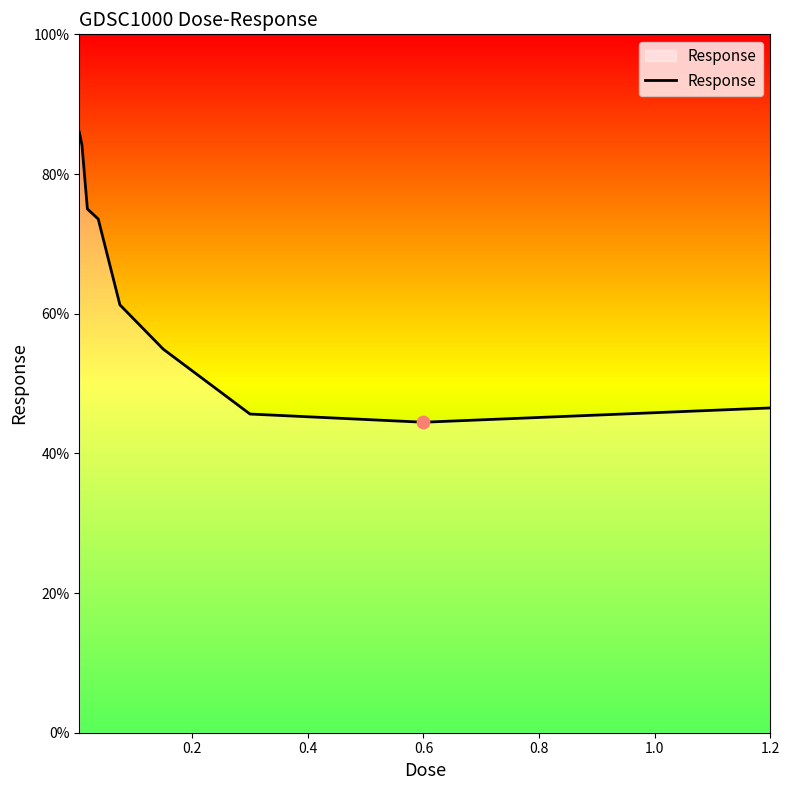

What is the minimum value shown in the chart?

44.5